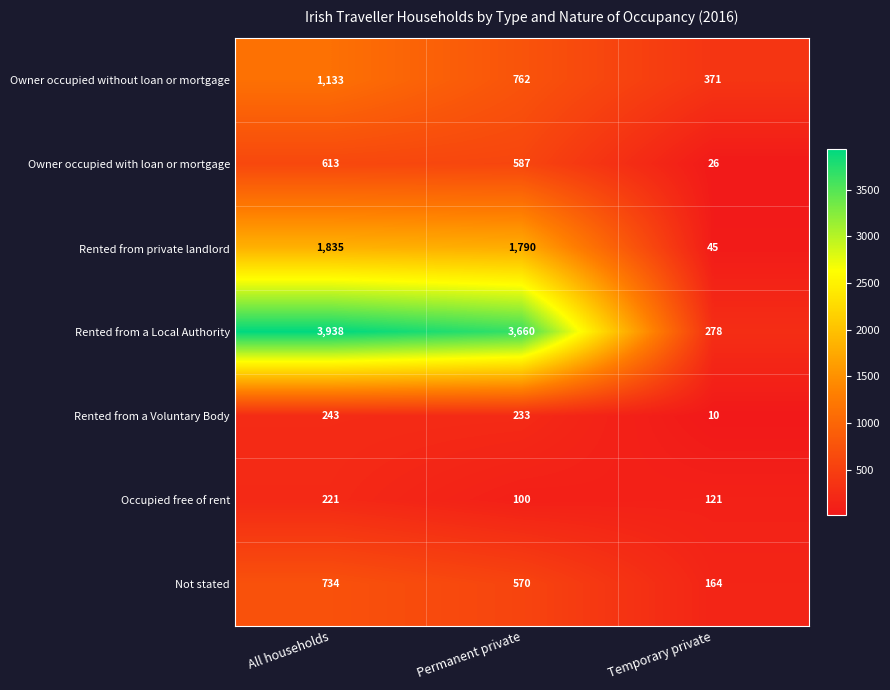

At which category is the sum across all series the highest?

All households